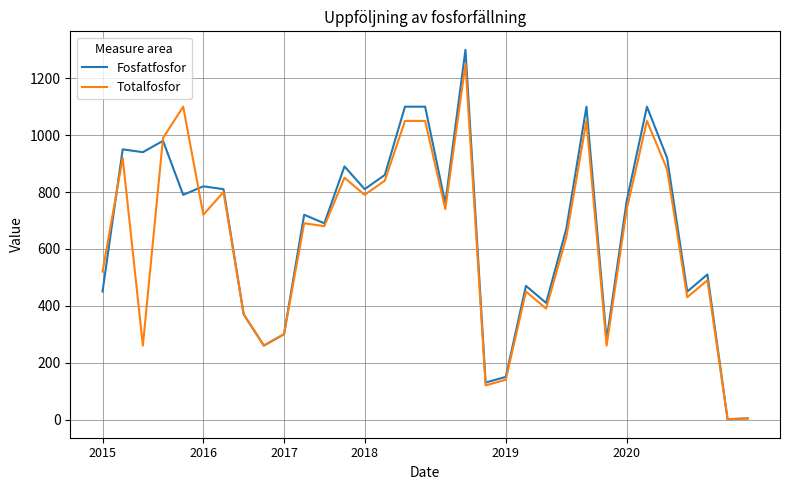

Which series has the widest spread of values?

Fosfatfosfor